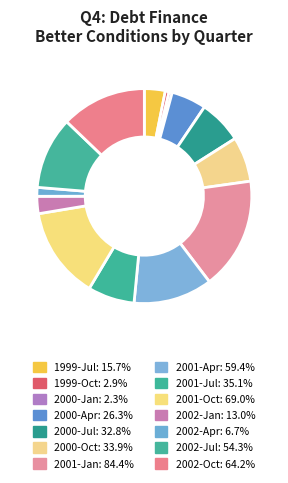

What percentage is the 1999-Oct slice, to the nearest percent?

1%